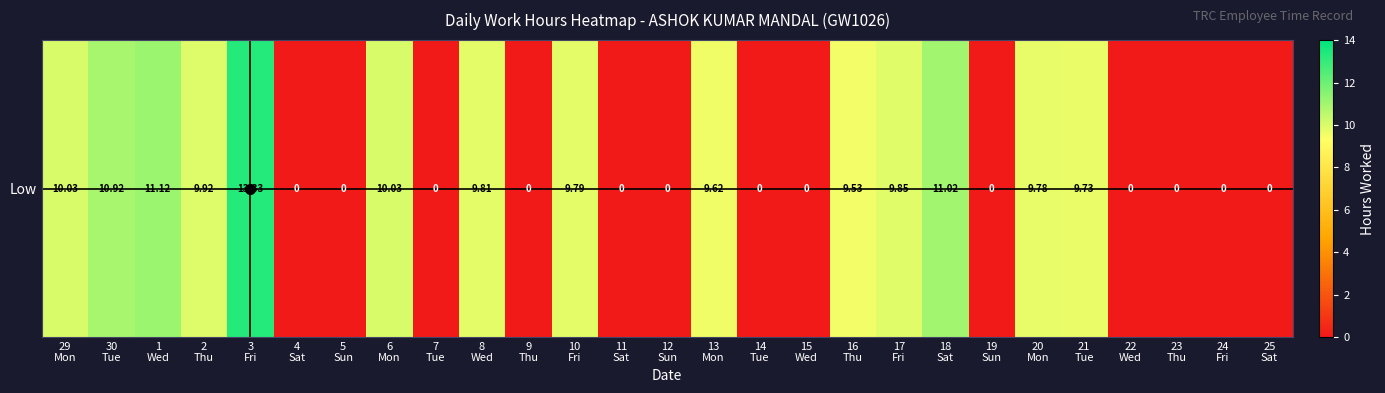

Reading left to right, extract all data points from this chart.

29
Mon=10.0	30
Tue=10.9	1
Wed=11.1	2
Thu=9.9	3
Fri=13.3	4
Sat=0.0	5
Sun=0.0	6
Mon=10.0	7
Tue=0.0	8
Wed=9.8	9
Thu=0.0	10
Fri=9.8	11
Sat=0.0	12
Sun=0.0	13
Mon=9.6	14
Tue=0.0	15
Wed=0.0	16
Thu=9.5	17
Fri=9.8	18
Sat=11.0	19
Sun=0.0	20
Mon=9.8	21
Tue=9.7	22
Wed=0.0	23
Thu=0.0	24
Fri=0.0	25
Sat=0.0